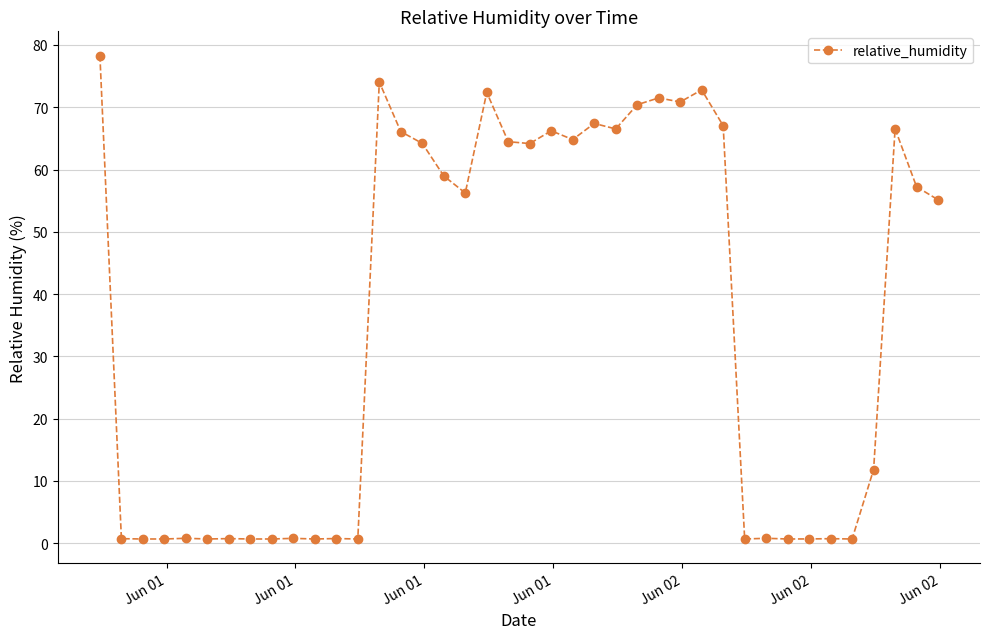

What is the average value?

35.5